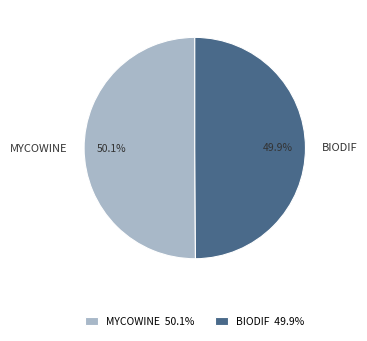

How many segments does this pie chart have?

2